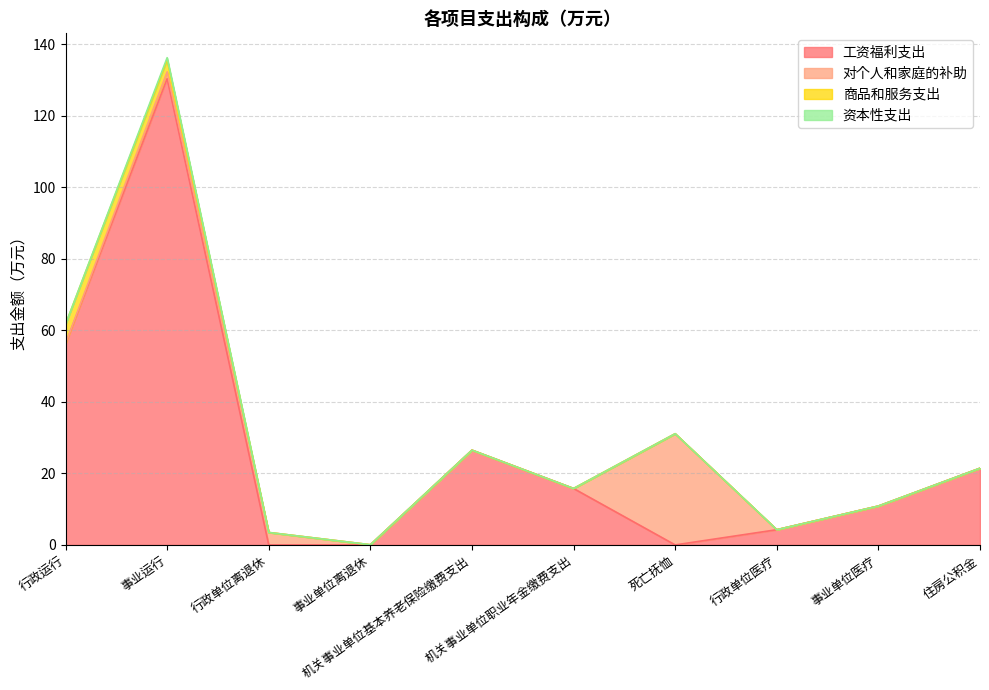

What is the average value of the 商品和服务支出 series?

0.9